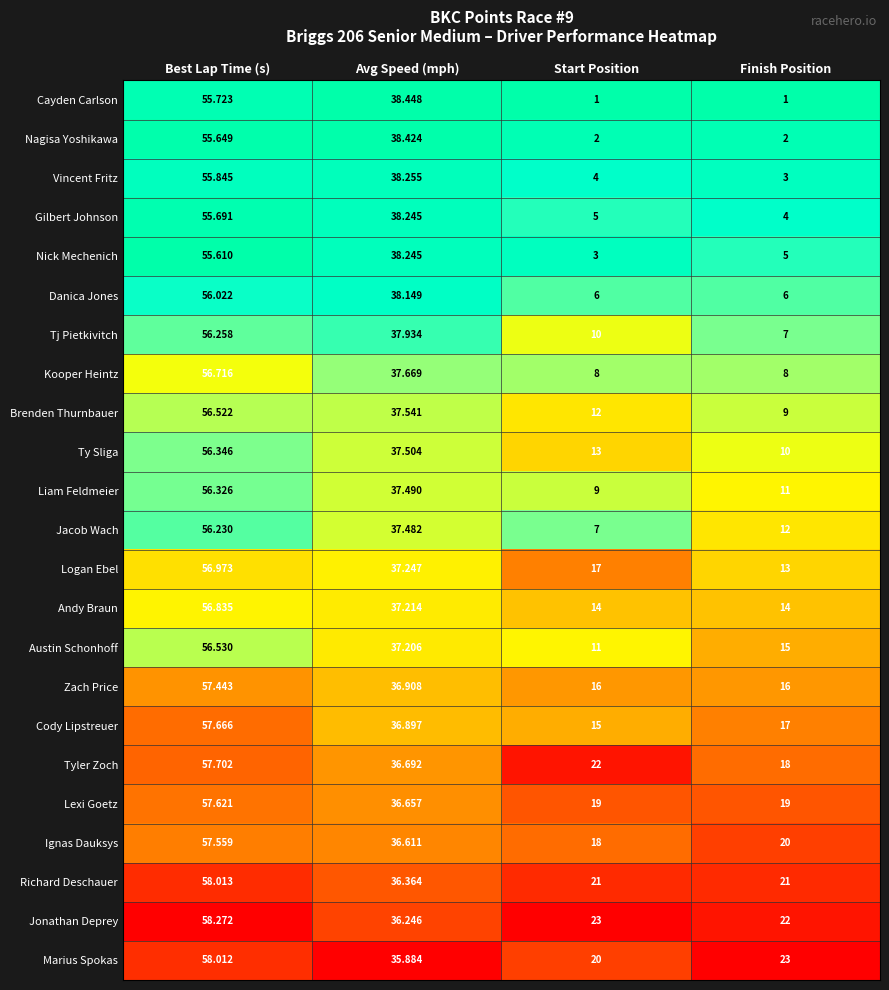

Where does the Jonathan Deprey series first go above 36?

Best Lap Time (s)